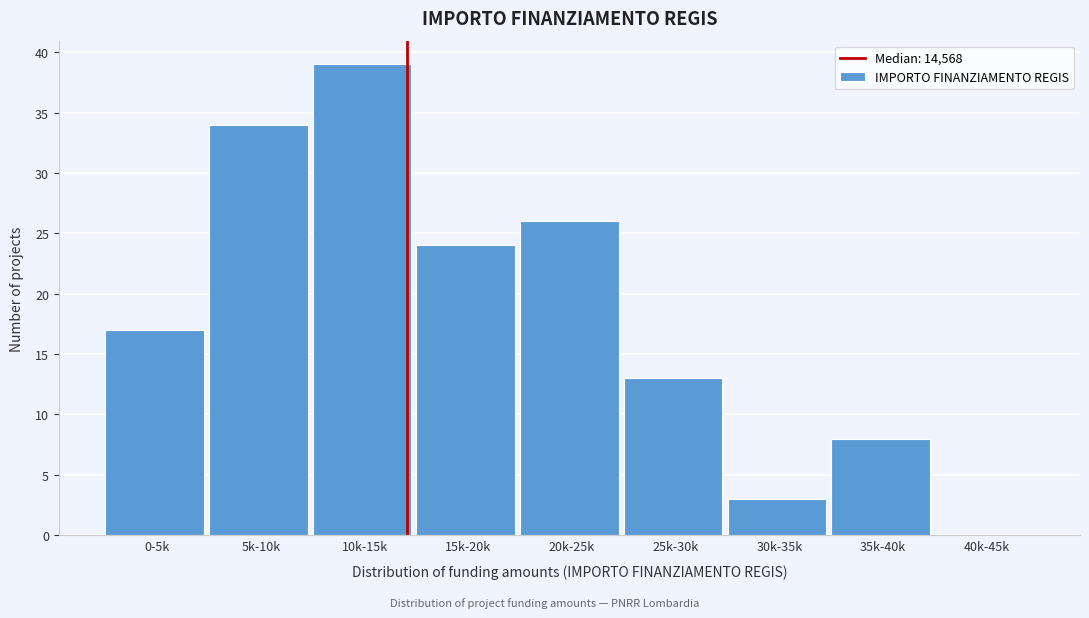

Reading left to right, extract all data points from this chart.

0-5k=17	5k-10k=34	10k-15k=39	15k-20k=24	20k-25k=26	25k-30k=13	30k-35k=3	35k-40k=8	40k-45k=0